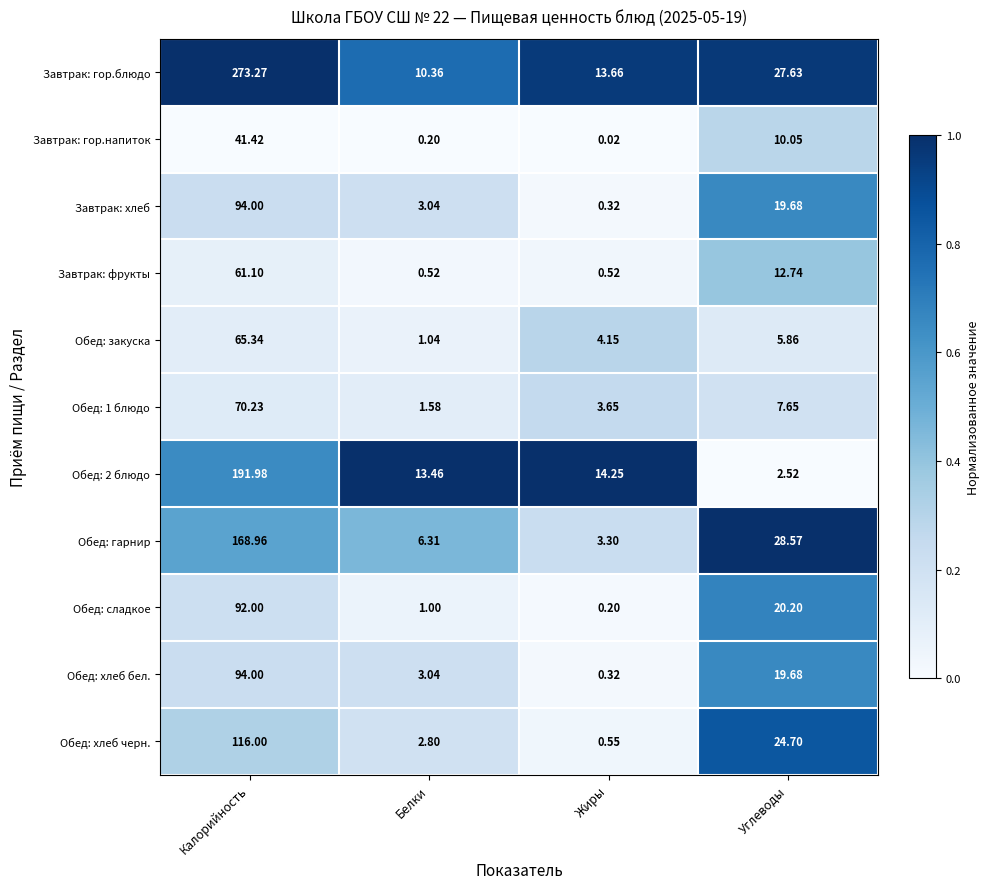

At which label does Обед: гарнир first exceed 28?

Калорийность